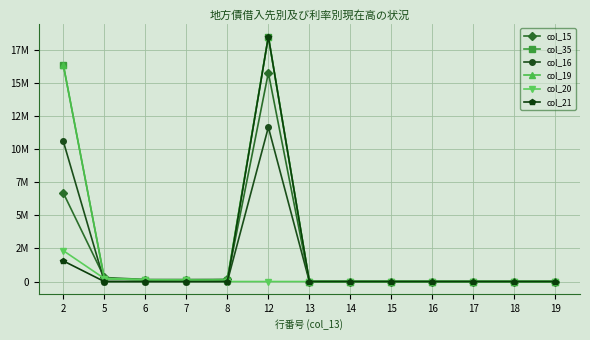

Reading left to right, transcribe all the data shown in this chart.

col_15: 2=6680300	5=305011	6=153236	7=151775	8=159832	12=15755179	13=0	14=0	15=0	16=0	17=0	18=0	19=0
col_35: 2=16346754	5=228721	6=127729	7=100992	8=143048	12=18487373	13=0	14=0	15=0	16=0	17=0	18=0	19=0
col_16: 2=10578000	5=0	6=0	7=0	8=0	12=11644000	13=0	14=0	15=0	16=0	17=0	18=0	19=0
col_19: 2=16346754	5=228721	6=127729	7=100992	8=143048	12=18487373	13=0	14=0	15=0	16=0	17=0	18=0	19=0
col_20: 2=2329280	5=228721	6=127729	7=100992	8=0	12=0	13=0	14=0	15=0	16=0	17=0	18=0	19=0
col_21: 2=1555119	5=0	6=0	7=0	8=0	12=18487373	13=0	14=0	15=0	16=0	17=0	18=0	19=0